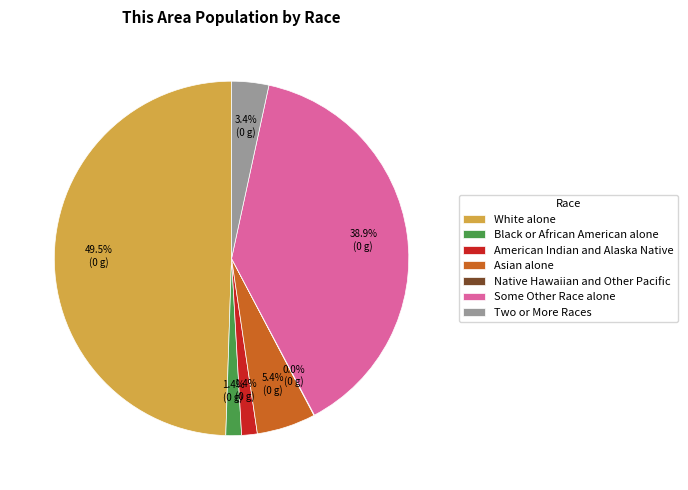

What is the largest slice in the pie chart?

White alone